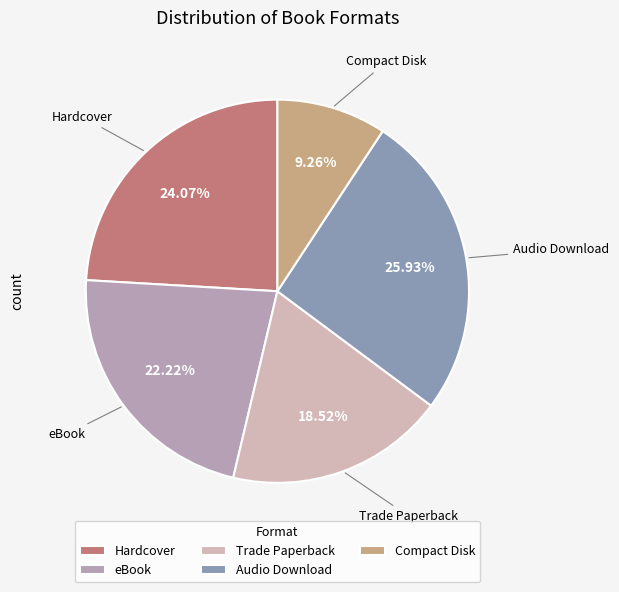

What is the total percentage of Trade Paperback and Compact Disk?

27.8%